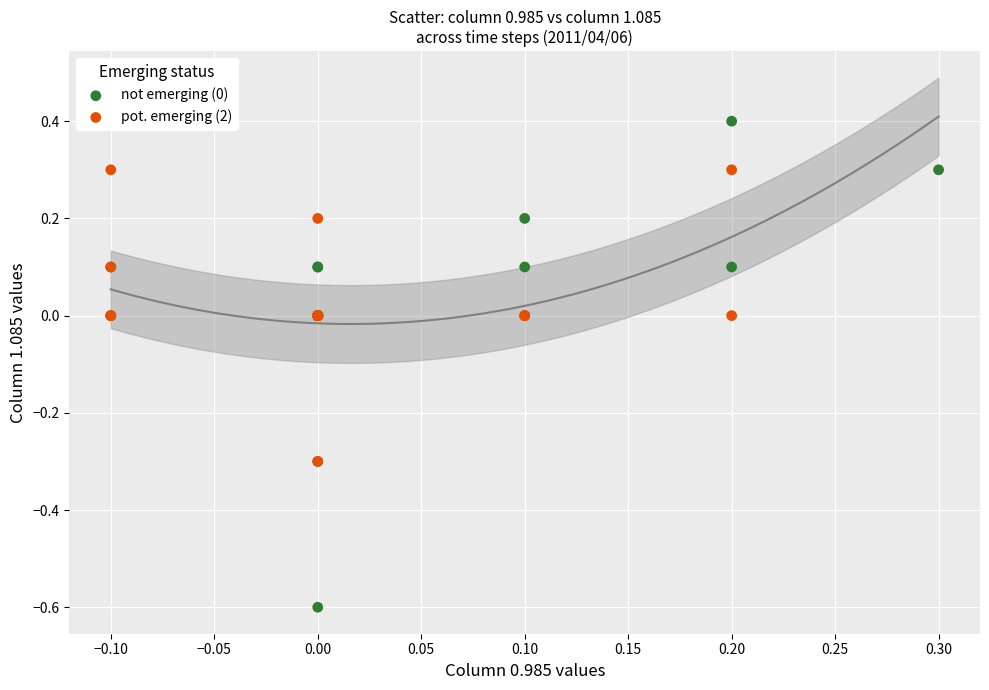

Which series has the widest spread of Y values?

not emerging (0)